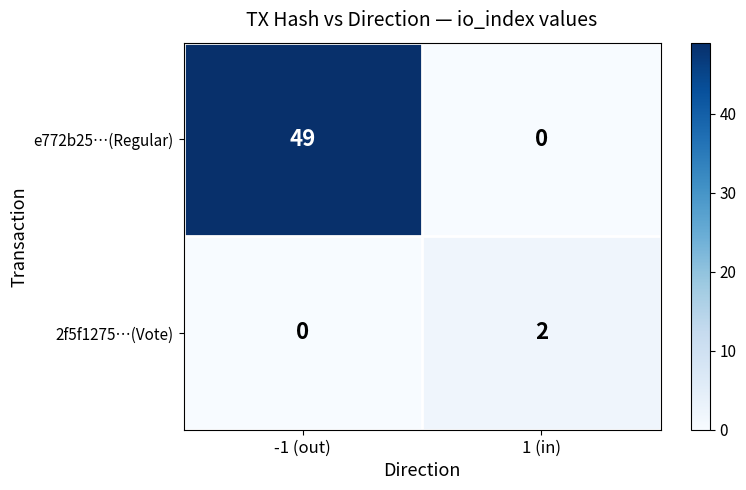

The e772b25…(Regular) series shows 30 at 1 (in). True or false?

False